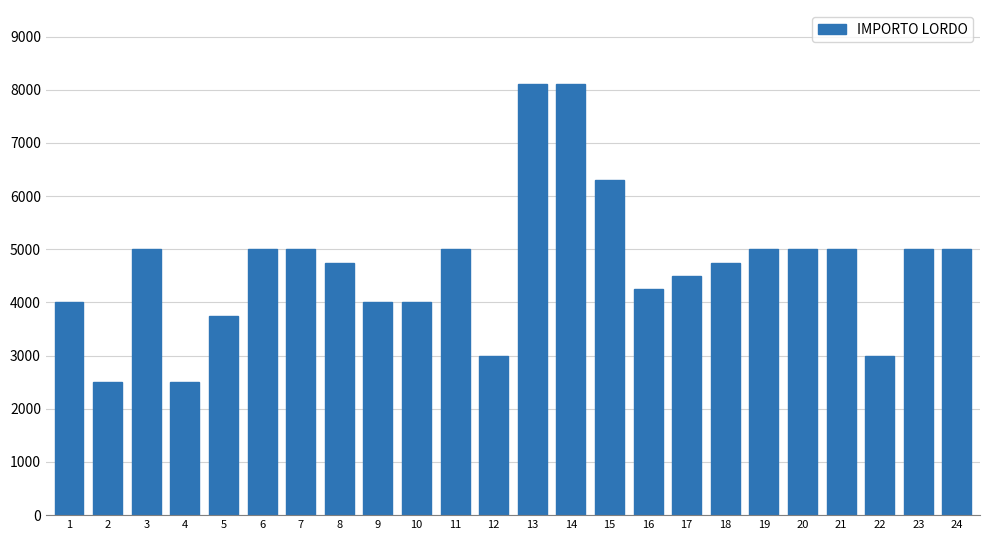

Between 12 and 11, which is larger?

11